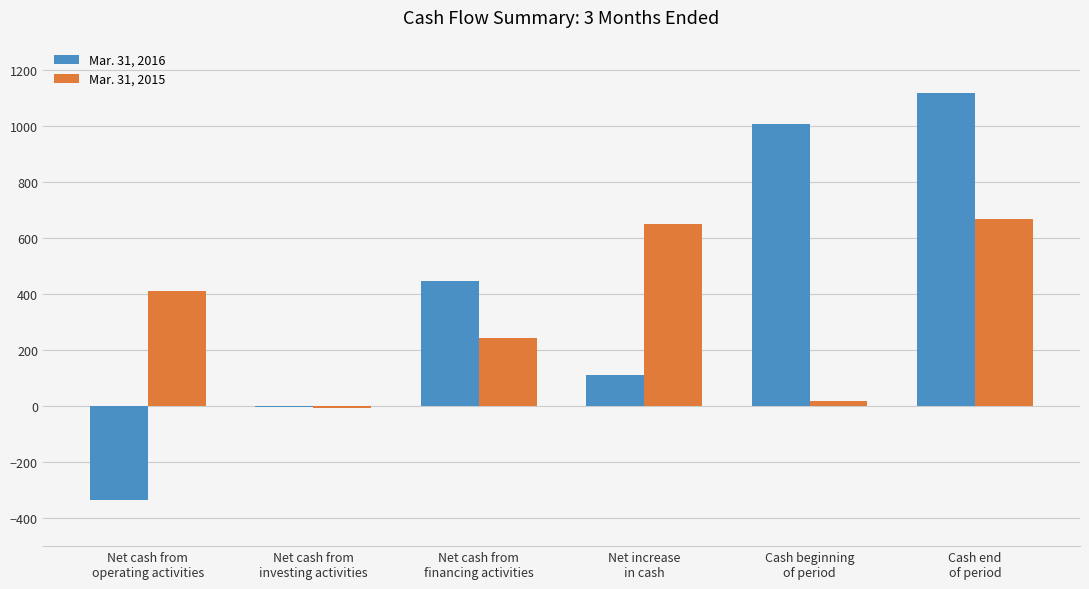

Which series has the widest spread of values?

Mar. 31, 2016